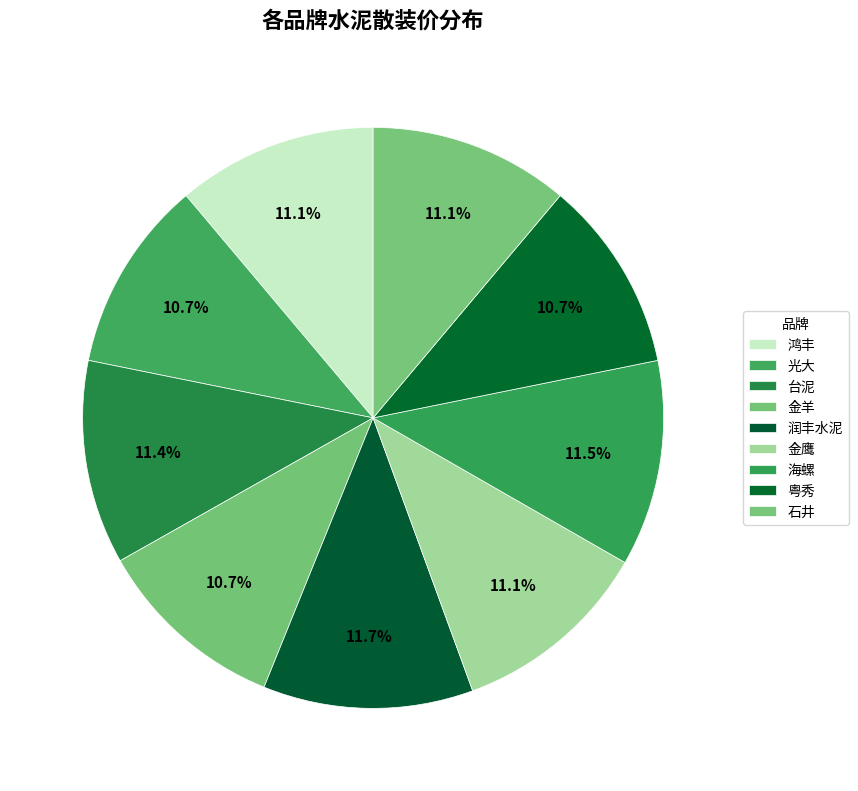

Which slice is the smallest?

光大